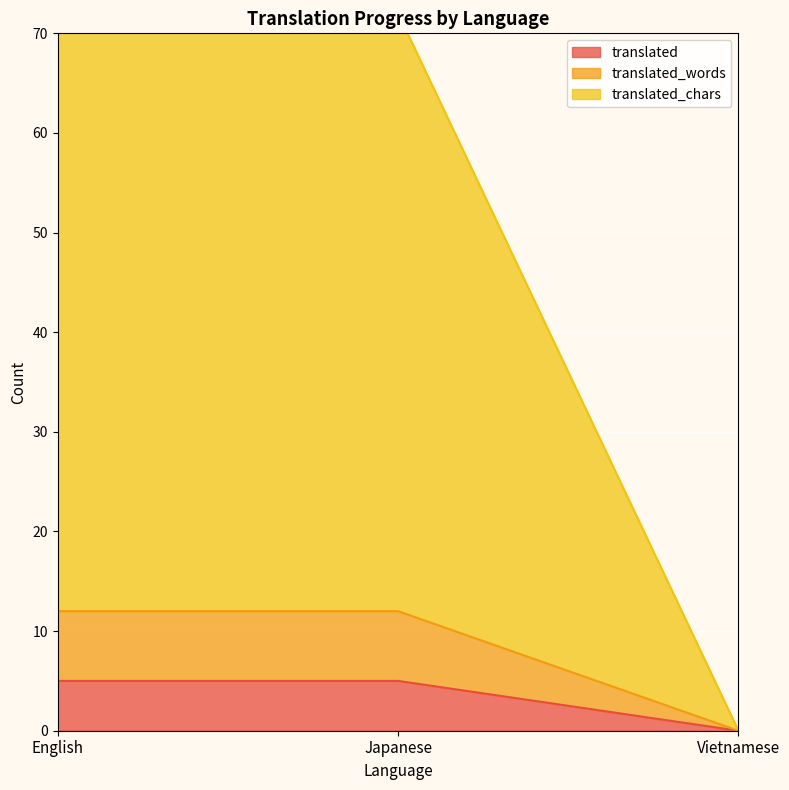

What is the maximum value for translated?

5